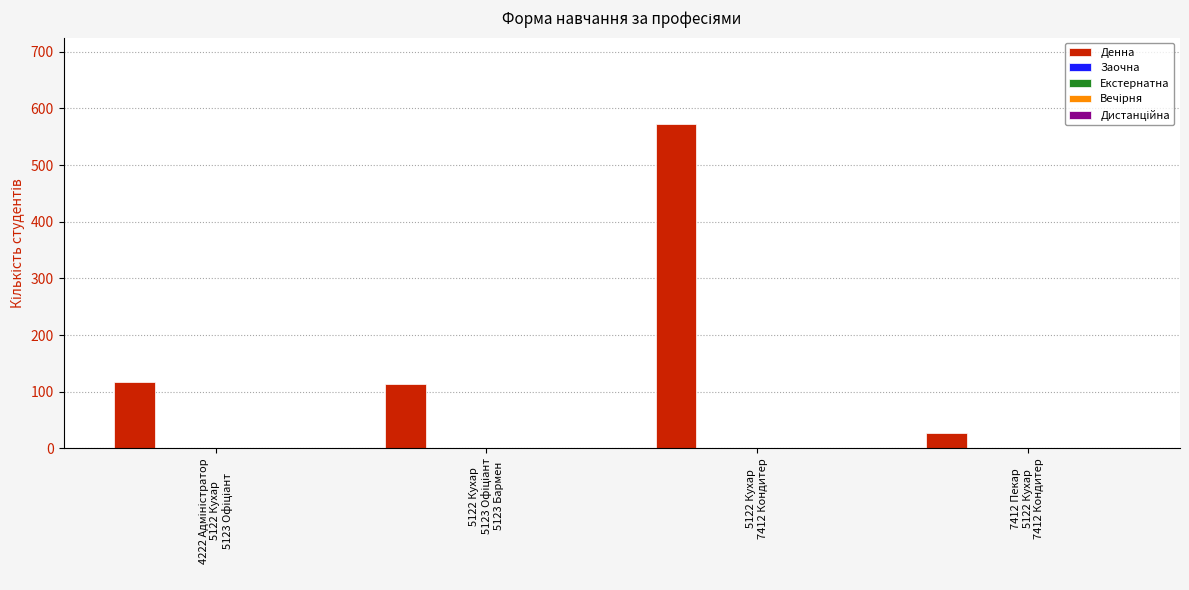

What is the average value?

208